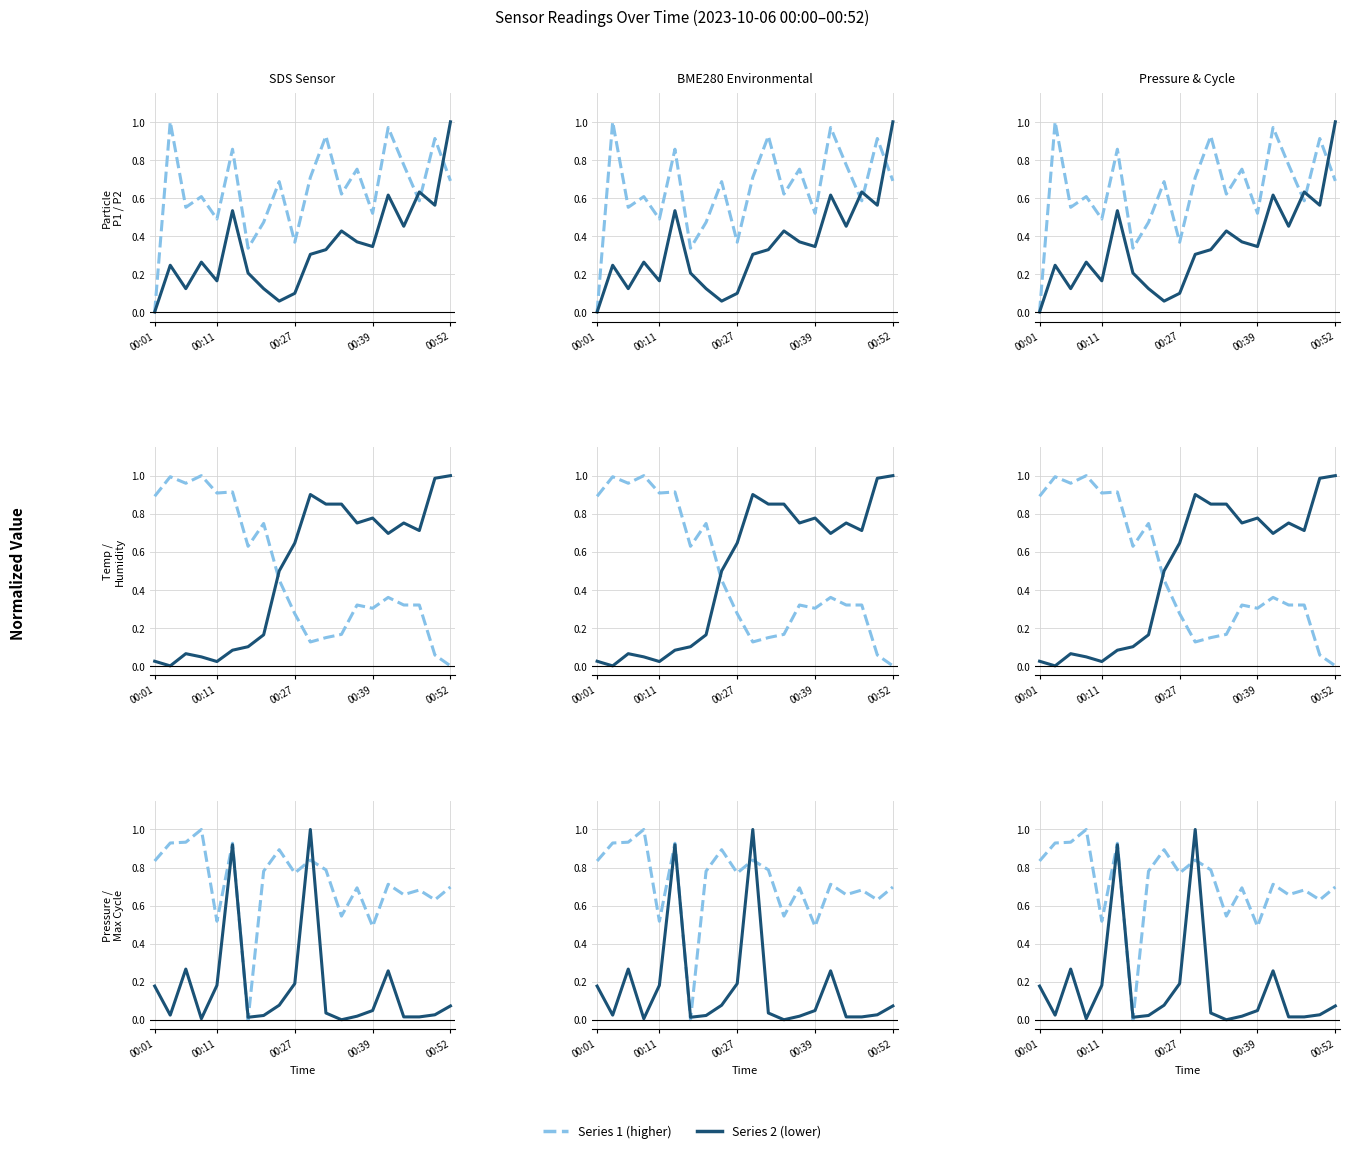

What is the total value across all series at 16?

3.0